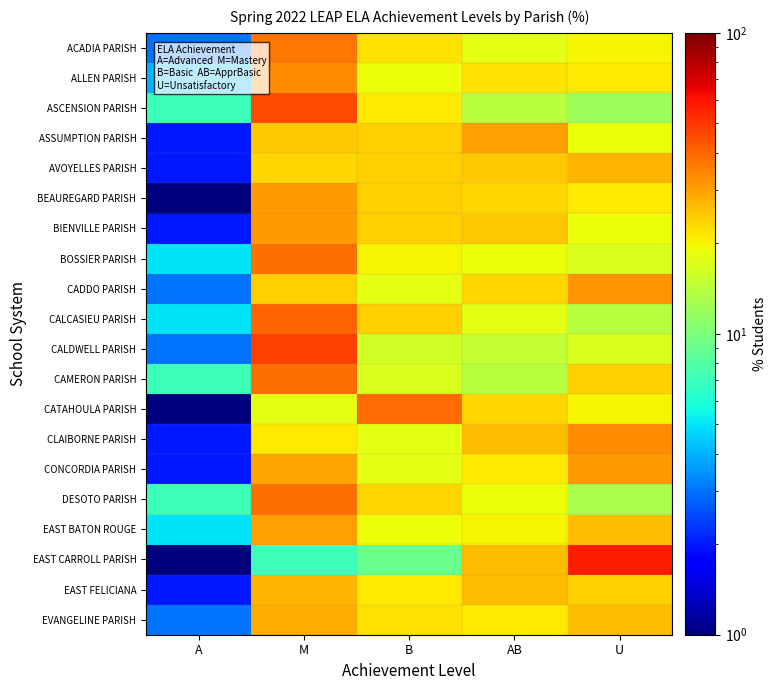

At which category does the chart reach its peak across all series?

U